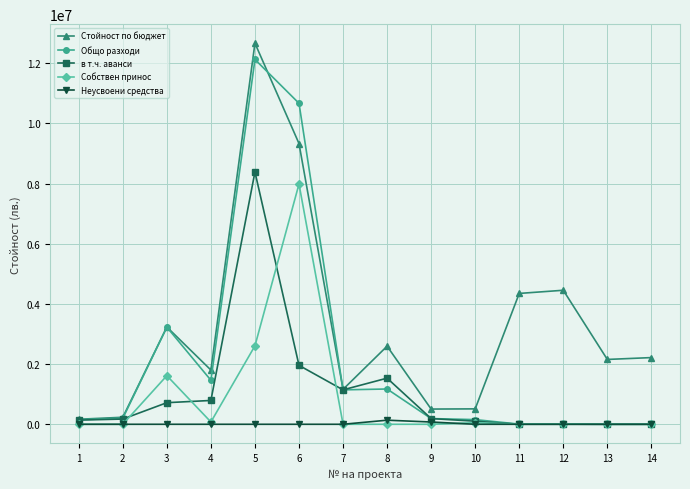

At which category does Общо разходи reach its first local peak?

3